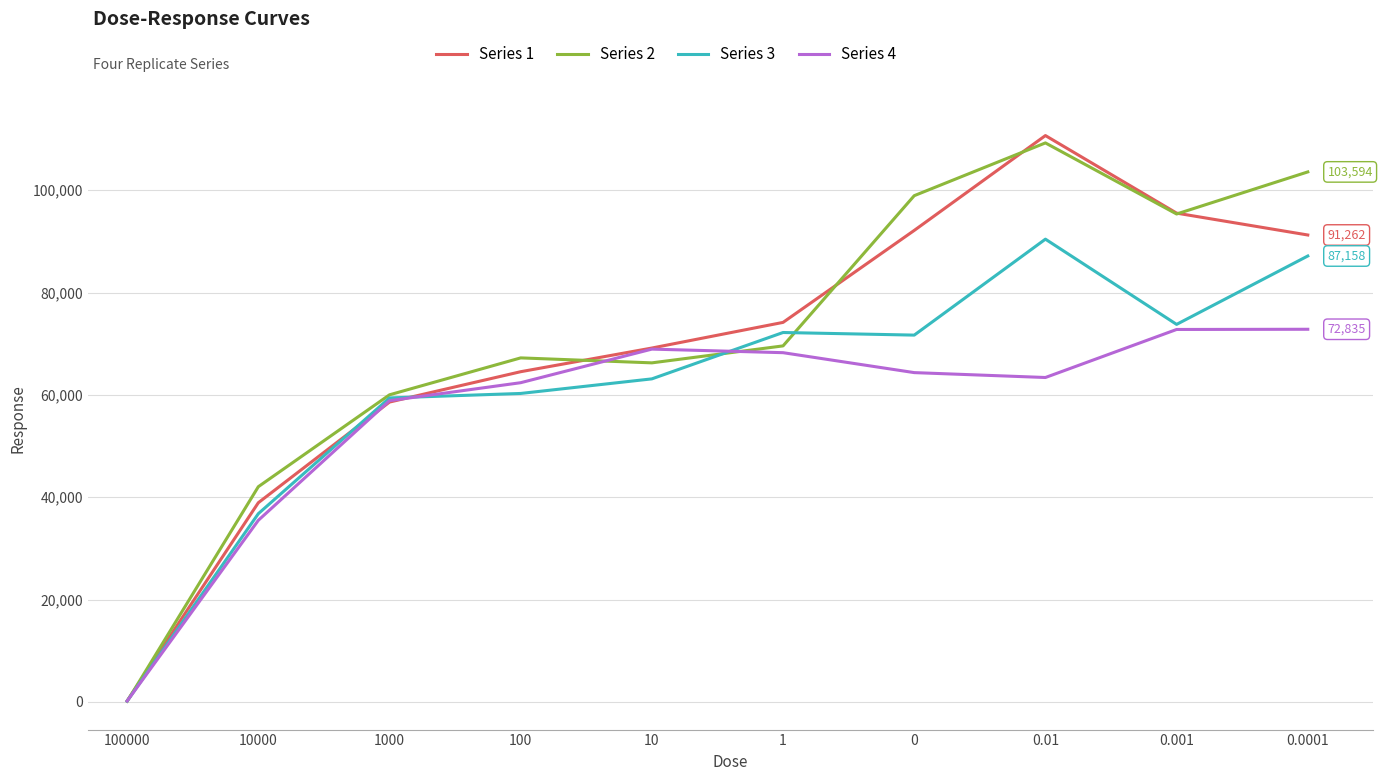

Which category has the highest value across all series?

0.01